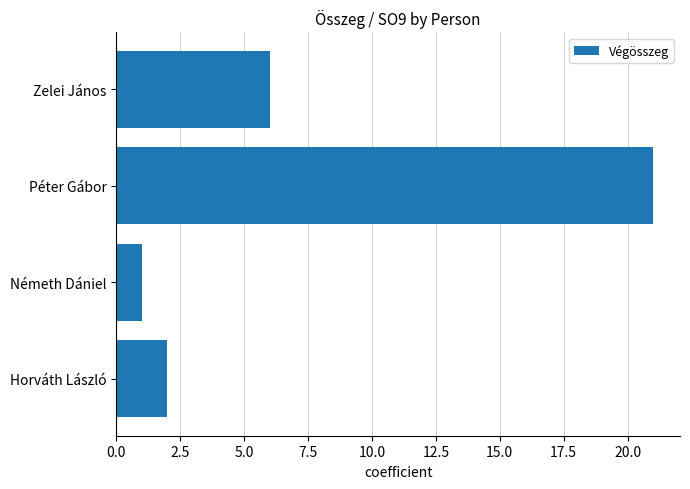

At which category does the chart reach its minimum across all series?

Németh Dániel